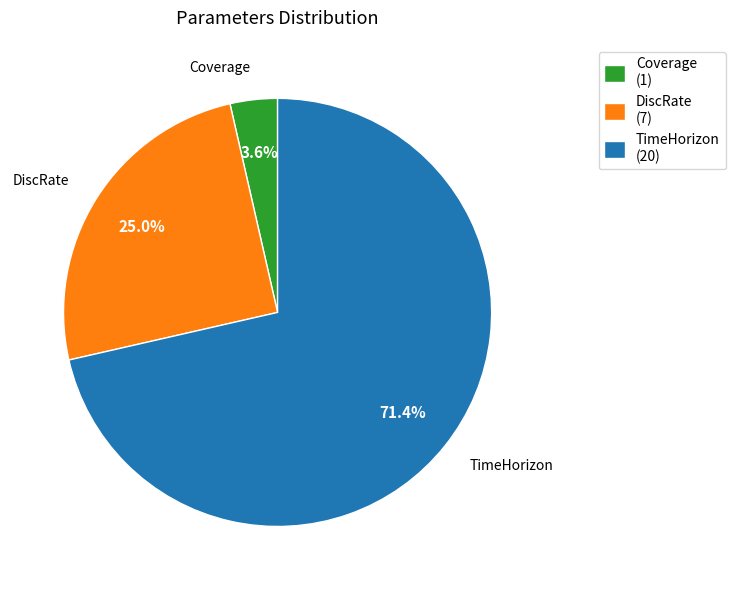

Which has a higher value, TimeHorizon or Coverage?

TimeHorizon